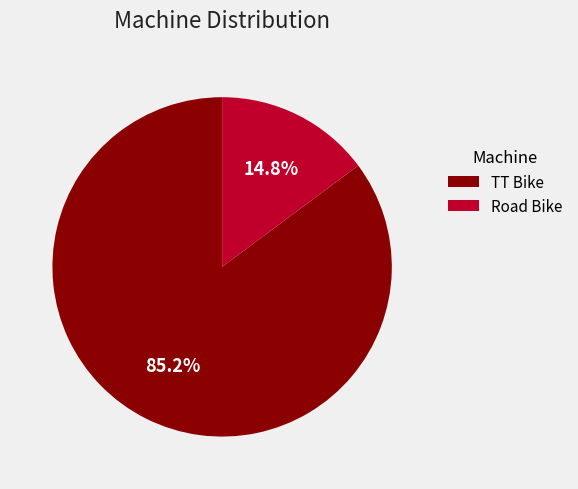

How many slices are in this pie chart?

2